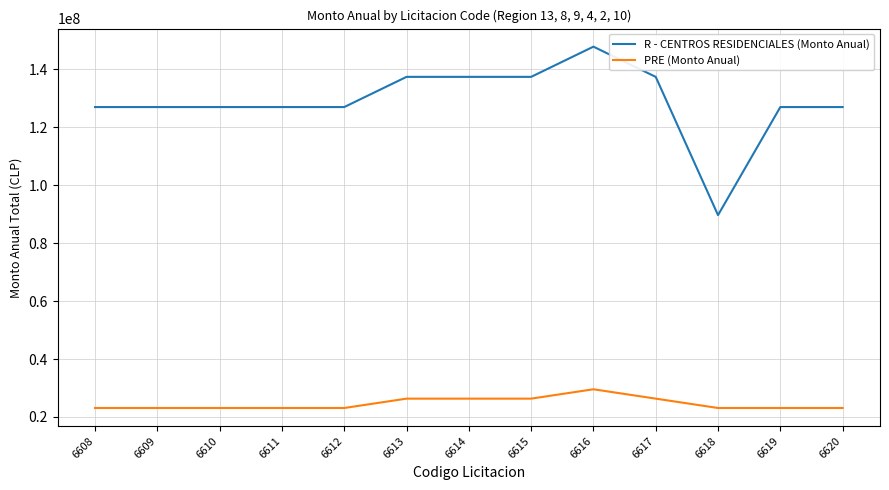

What is the minimum value shown in the chart?

23087808.0